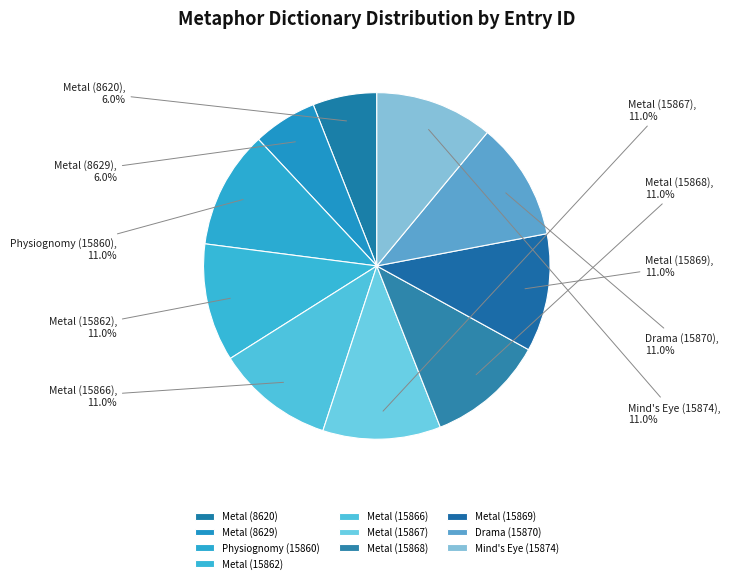

Is the sum of Metal (15866) and Physiognomy (15860) greater than half?

No